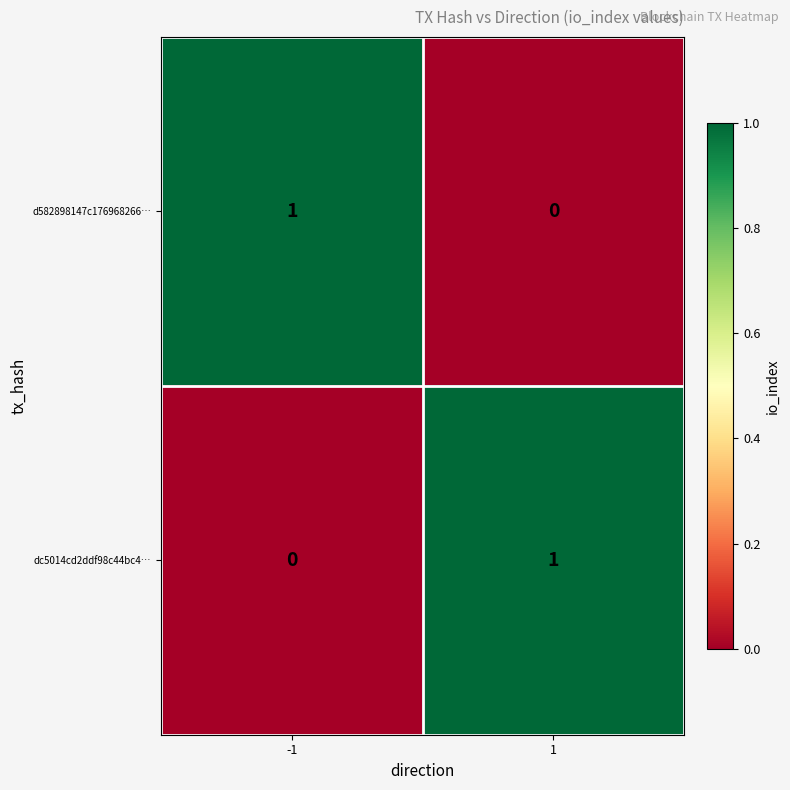

Rank the series at -1 from highest to lowest value.

d582898147c176968266…, dc5014cd2ddf98c44bc4…